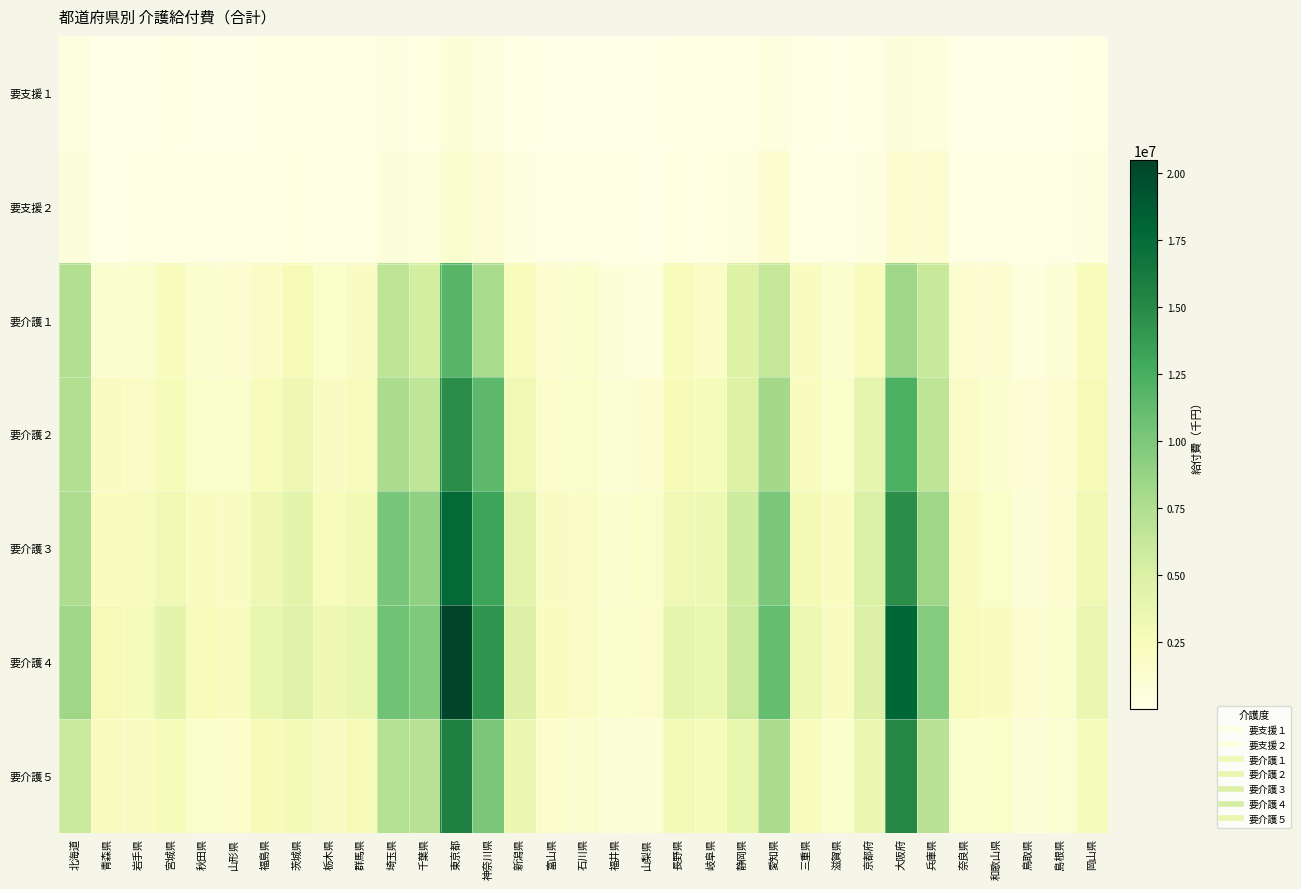

Reading right to left, transcribe all the data shown in this chart.

要支援１: 岡山県=173653.8	島根県=70526.6	鳥取県=42940.0	和歌山県=96190.5	奈良県=92699.1	兵庫県=612707.4	大阪府=718955.4	京都府=156733.4	滋賀県=82551.1	三重県=121116.7	愛知県=465780.9	静岡県=237932.3	岐阜県=107338.7	長野県=117157.4	山梨県=19771.0	福井県=48344.9	石川県=62887.2	富山県=59724.7	新潟県=142664.9	神奈川県=441660.5	東京都=788318.0	千葉県=281956.7	埼玉県=362950.9	群馬県=119729.3	栃木県=112370.9	茨城県=130432.3	福島県=101306.9	山形県=59837.1	秋田県=61651.5	宮城県=162972.6	岩手県=68337.0	青森県=38979.1	北海道=432750.2
要支援２: 岡山県=352596.9	島根県=141210.2	鳥取県=125622.2	和歌山県=173015.6	奈良県=230283.9	兵庫県=1186527.6	大阪府=1169603.8	京都府=377927.4	滋賀県=158952.8	三重県=206975.6	愛知県=1195087.3	静岡県=493449.2	岐阜県=285279.8	長野県=283164.3	山梨県=65337.6	福井県=119235.9	石川県=164951.0	富山県=112371.5	新潟県=374917.5	神奈川県=949972.5	東京都=1409224.1	千葉県=548965.7	埼玉県=660150.0	群馬県=218821.6	栃木県=253422.7	茨城県=276924.8	福島県=213307.2	山形県=142973.4	秋田県=103119.1	宮城県=253666.9	岩手県=145615.9	青森県=93655.9	北海道=738307.9
要介護１: 岡山県=2481591.7	島根県=1041945.4	鳥取県=621444.9	和歌山県=1171627.9	奈良県=1294903.3	兵庫県=6153035.3	大阪府=8342615.2	京都府=2396367.0	滋賀県=1385646.5	三重県=2194090.8	愛知県=6266916.4	静岡県=4668038.6	岐阜県=1906348.3	長野県=2481190.7	山梨県=636847.2	福井県=856791.8	石川県=1504955.0	富山県=1283723.6	新潟県=2431060.7	神奈川県=7774762.5	東京都=11734956.5	千葉県=5415751.9	埼玉県=6672608.9	群馬県=1944836.4	栃木県=1727470.0	茨城県=2782007.8	福島県=1870846.9	山形県=1221538.6	秋田県=1339585.5	宮城県=2352913.7	岩手県=1311370.4	青森県=1413255.9	北海道=7354161.3
要介護２: 岡山県=2756544.6	島根県=1160035.7	鳥取県=909577.5	和歌山県=1345818.4	奈良県=1934909.1	兵庫県=6713678.4	大阪府=12267552.6	京都府=3943058.5	滋賀県=1709559.2	三重県=2239047.0	愛知県=8137764.4	静岡県=4687089.2	岐阜県=2661107.1	長野県=2601233.0	山梨県=1148809.1	福井県=1073593.6	石川県=1645099.0	富山県=1613811.5	新潟県=3141250.0	神奈川県=11515044.5	東京都=14646984.3	千葉県=6613636.7	埼玉県=7757427.6	群馬県=2348122.0	栃木県=2063901.4	茨城県=3239914.8	福島県=2466216.9	山形県=1637962.2	秋田県=1641554.9	宮城県=2695219.5	岩手県=1877685.7	青森県=2048017.5	北海道=7303919.6
要介護３: 岡山県=3179014.3	島根県=1238706.2	鳥取県=1006387.1	和歌山県=1732048.8	奈良県=2334275.7	兵庫県=8360546.1	大阪府=14709796.3	京都府=5045461.3	滋賀県=2247617.2	三重県=2918973.9	愛知県=10138425.3	静岡県=5701602.1	岐阜県=3396997.1	長野県=3176309.6	山梨県=1633996.3	福井県=1338087.4	石川県=1917048.8	富山県=2053571.8	新潟県=4323812.9	神奈川県=13173404.9	東京都=17729985.7	千葉県=9072015.3	埼玉県=10241703.5	群馬県=3078523.5	栃木県=2571170.0	茨城県=4217913.2	福島県=3218915.8	山形県=1967410.3	秋田県=2217680.3	宮城県=3152030.6	岩手県=2260648.6	青森県=2203388.7	北海道=7545206.2
要介護４: 岡山県=3581290.6	島根県=1480682.8	鳥取県=1147056.6	和歌山県=2163913.2	奈良県=2518729.9	兵庫県=9552108.3	大阪府=17994184.0	京都府=4735018.1	滋賀県=2143632.0	三重県=3444692.5	愛知県=11076158.3	静岡県=6058551.5	岐阜県=3615816.3	長野県=4080940.3	山梨県=1554274.8	福井県=1486074.2	石川県=1909744.0	富山県=2134592.0	新潟県=4855674.3	神奈川県=14304180.1	東京都=20477048.8	千葉県=9914440.5	埼玉県=10629873.6	群馬県=3829877.3	栃木県=3234455.5	茨城県=4617039.4	福島県=3849740.2	山形県=2220192.8	秋田県=2443455.6	宮城県=4113863.6	岩手県=2730922.6	青森県=2794388.2	北海道=8339592.0
要介護５: 岡山県=2673895.1	島根県=1124774.4	鳥取県=898270.4	和歌山県=1710904.9	奈良県=1684135.2	兵庫県=6895183.6	大阪府=15122739.0	京都府=3533729.6	滋賀県=1494216.7	三重県=2353489.5	愛知県=7694808.9	静岡県=3797610.2	岐阜県=2735405.8	長野県=2931138.6	山梨県=1052873.6	福井県=1015926.3	石川県=1375383.7	富山県=1559860.3	新潟県=3504401.1	神奈川県=10096890.9	東京都=15595871.5	千葉県=6969993.1	埼玉県=7260434.1	群馬県=2739242.0	栃木県=2019268.1	茨城県=2899833.9	福島県=2639157.9	山形県=1588890.6	秋田県=1682924.5	宮城県=2726255.2	岩手県=1964148.7	青森県=2292023.4	北海道=6069018.1